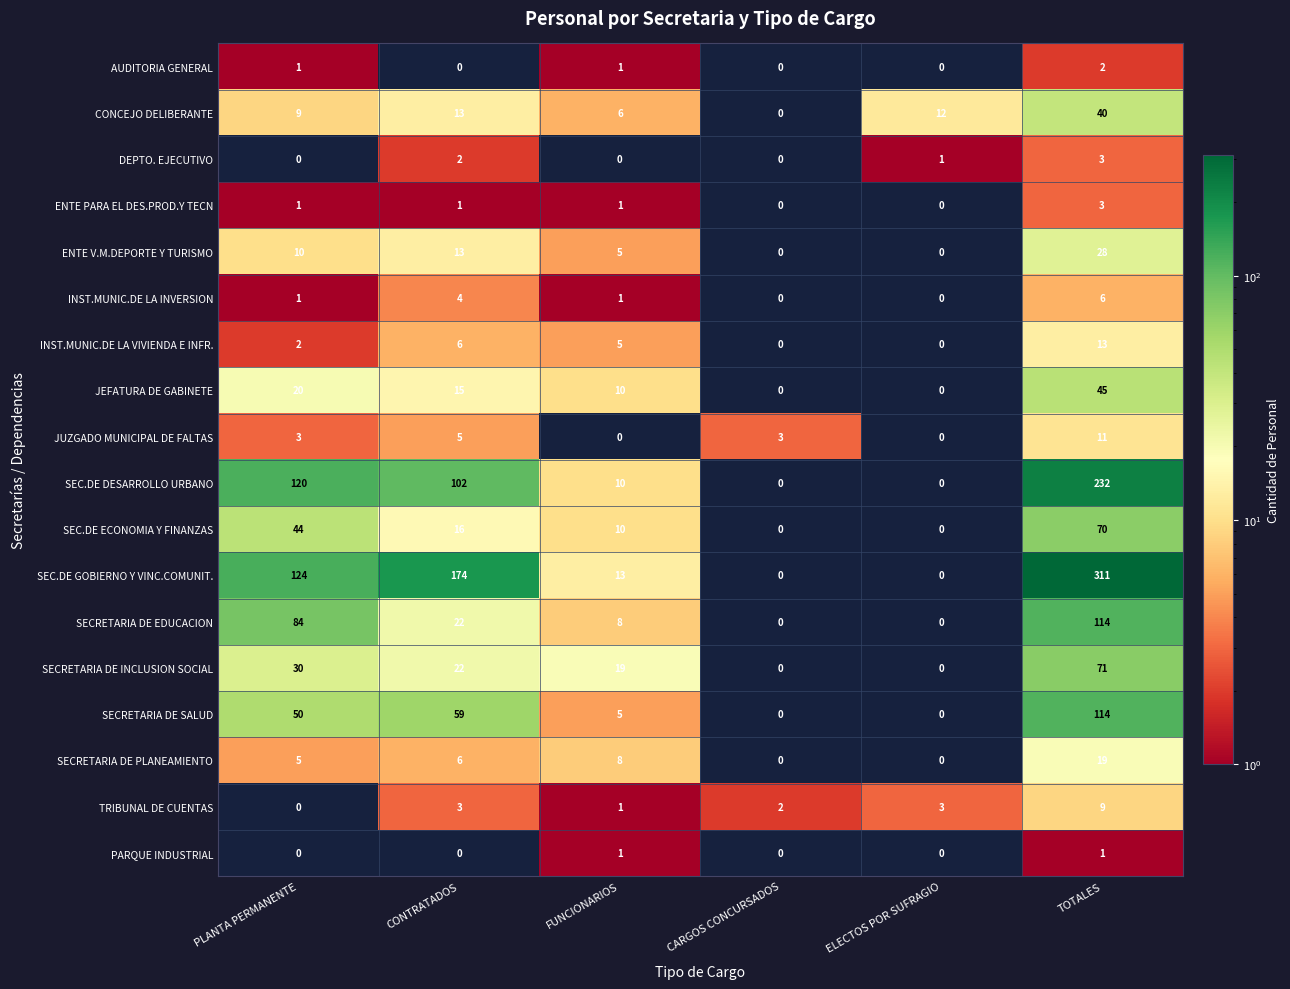

What is the sum of all SECRETARIA DE EDUCACION values?

228